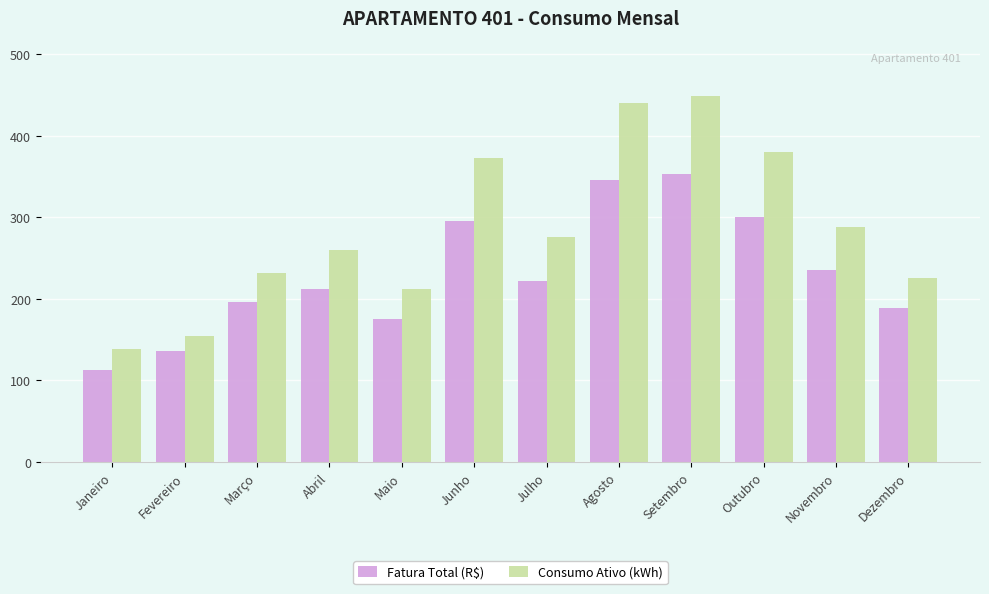

What is the lowest value of the Fatura Total (R$) series?

112.3